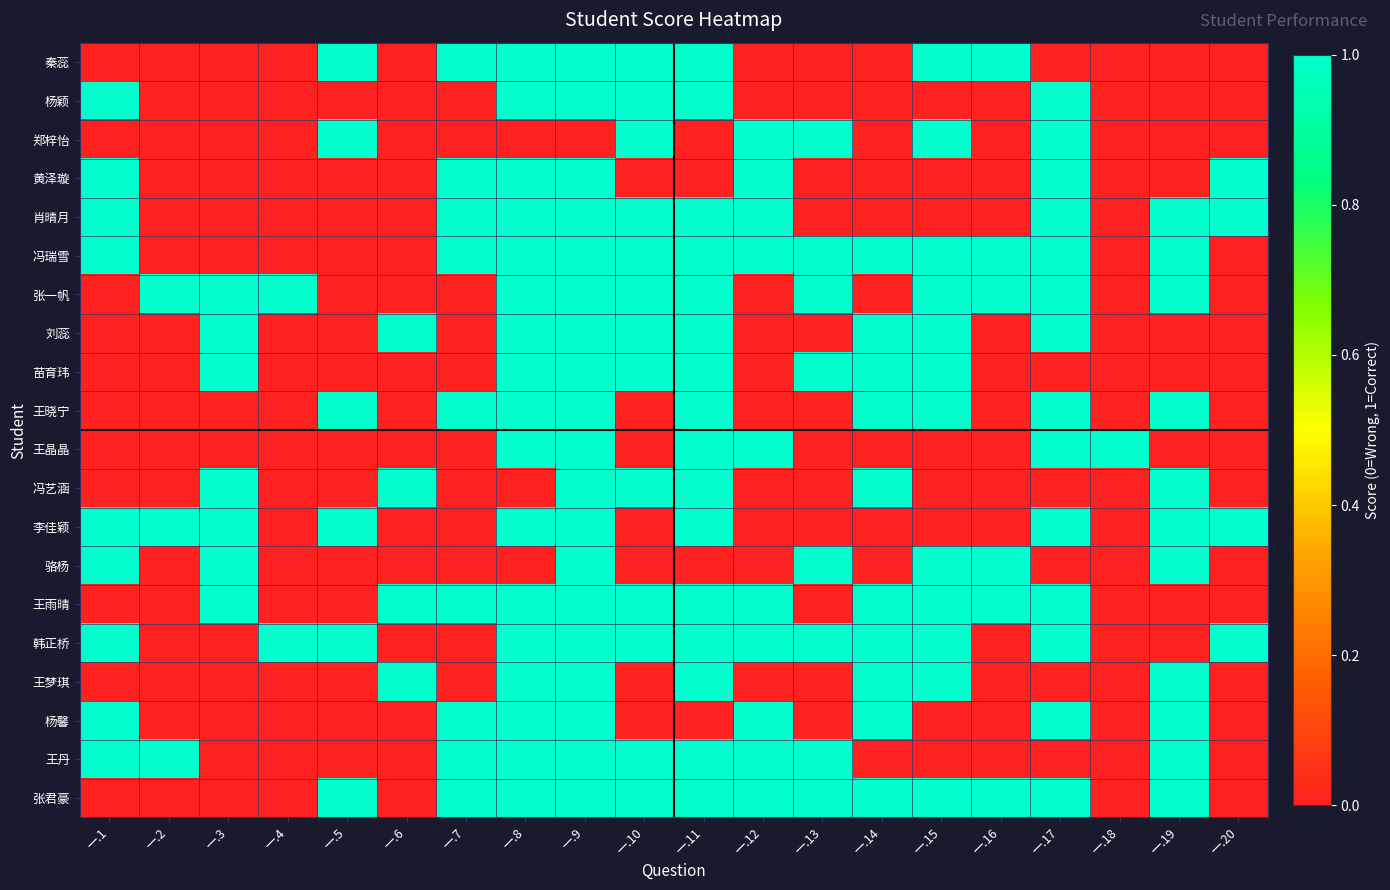

At which category is the sum across all series the highest?

一.9